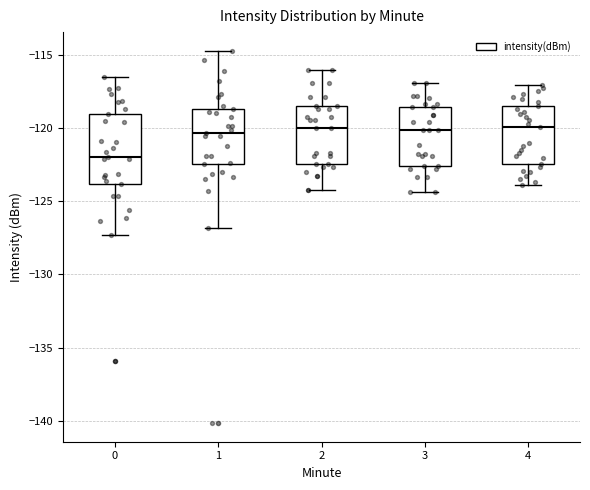

Reading left to right, transcribe this box plot: for each box, give where its median line is, the range the box spans, and where its two whiskers end, as read against the y-axis. The values are not printed on the chart, so give them approximately, as read against the axis.

0: median -122.0, box -124.0 to -119.0, whiskers -127.5 to -116.5
1: median -120.5, box -122.5 to -118.5, whiskers -127.0 to -114.5
2: median -120.0, box -122.5 to -118.5, whiskers -124.0 to -116.0
3: median -120.0, box -122.5 to -118.5, whiskers -124.5 to -117.0
4: median -120.0, box -122.5 to -118.5, whiskers -124.0 to -117.0